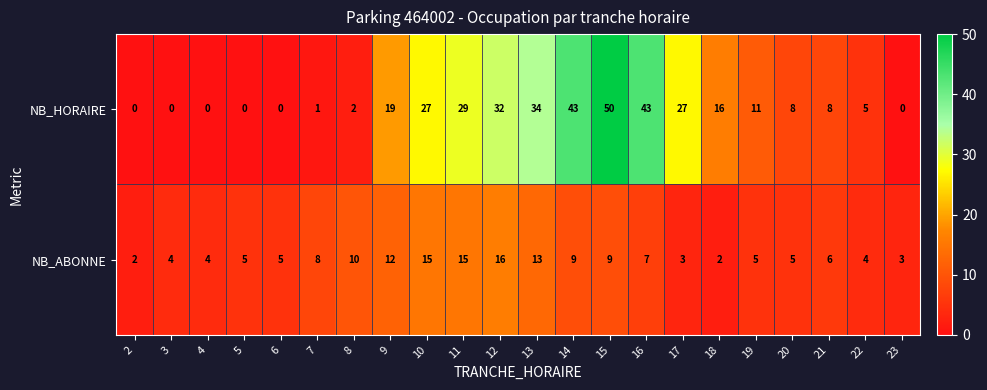

What is the sum of all NB_ABONNE values?

162